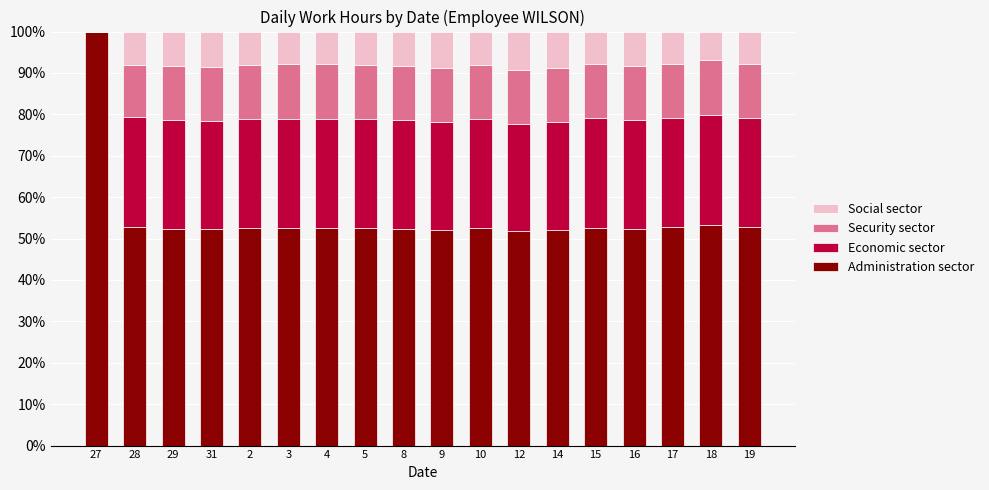

True or false: Administration sector has a value of 52.4 at 16.

True